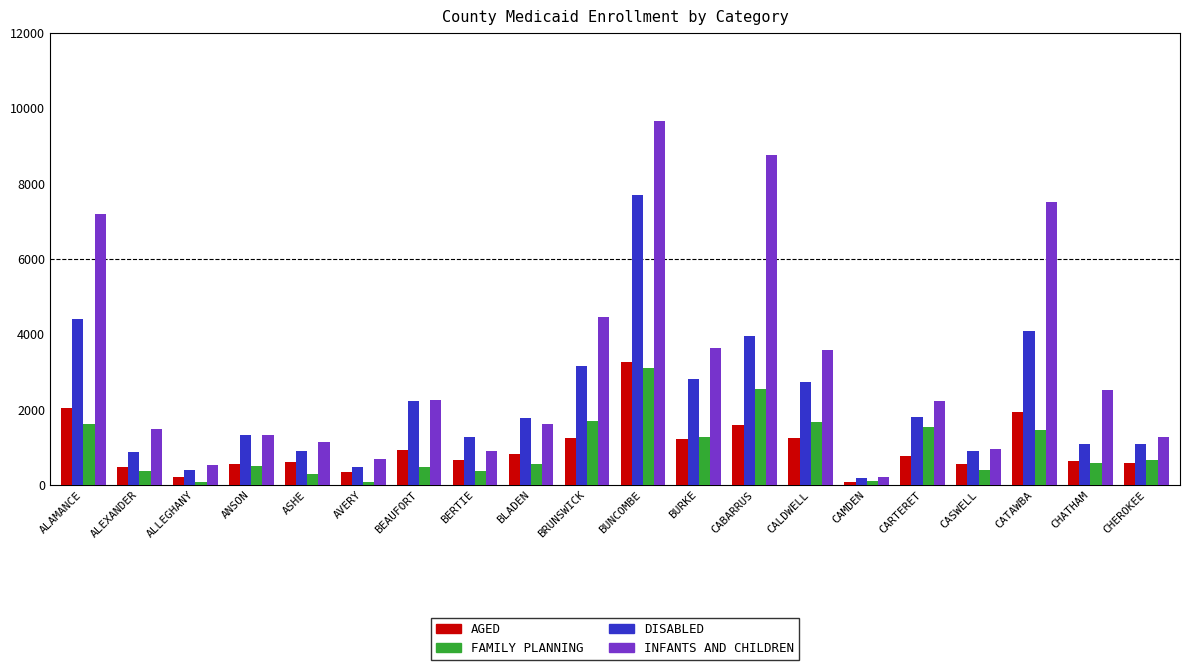

What is the maximum value for INFANTS AND CHILDREN?

9669